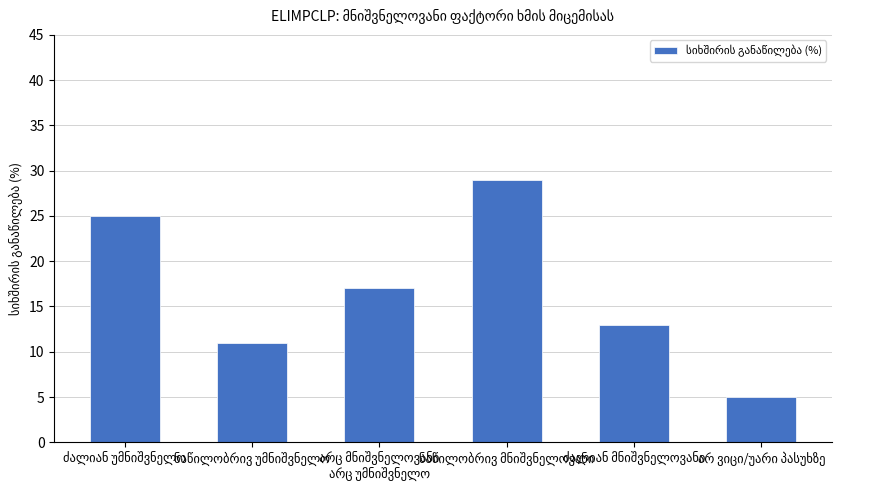

What is the difference between the maximum and minimum values?

24